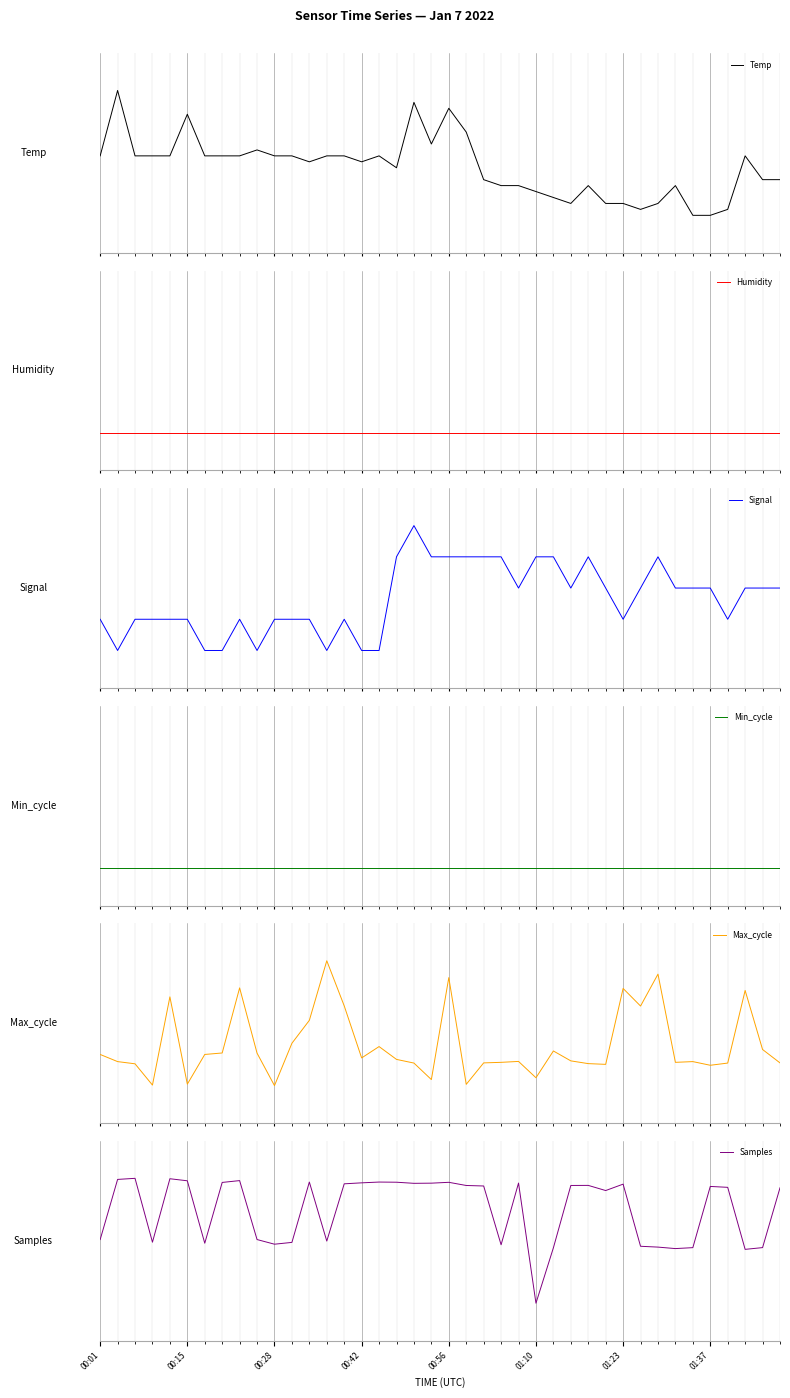

List the series in order of their peak value, highest first.

Temp, Signal, Max_cycle, Samples, Humidity, Min_cycle